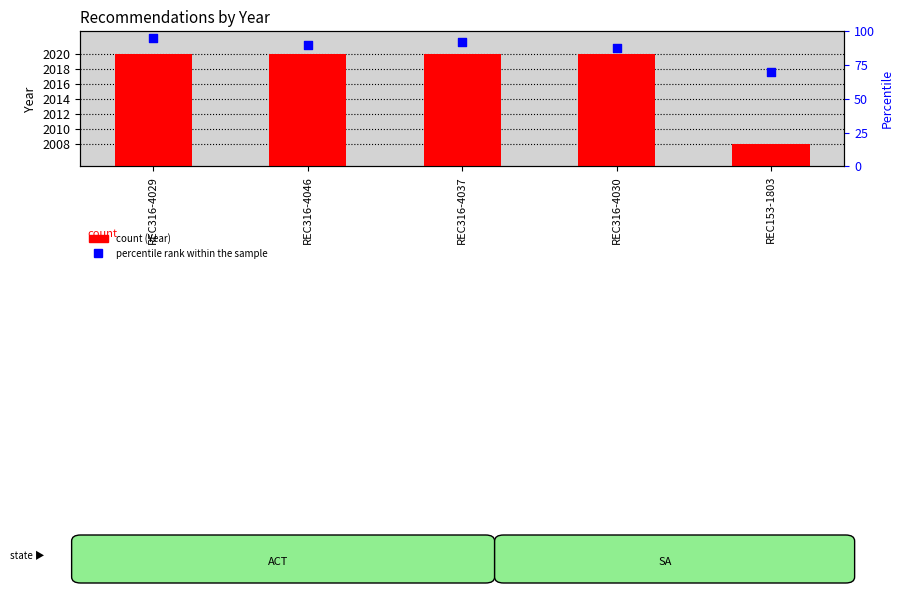

Which series reaches the minimum Y coordinate?

percentile rank within the sample